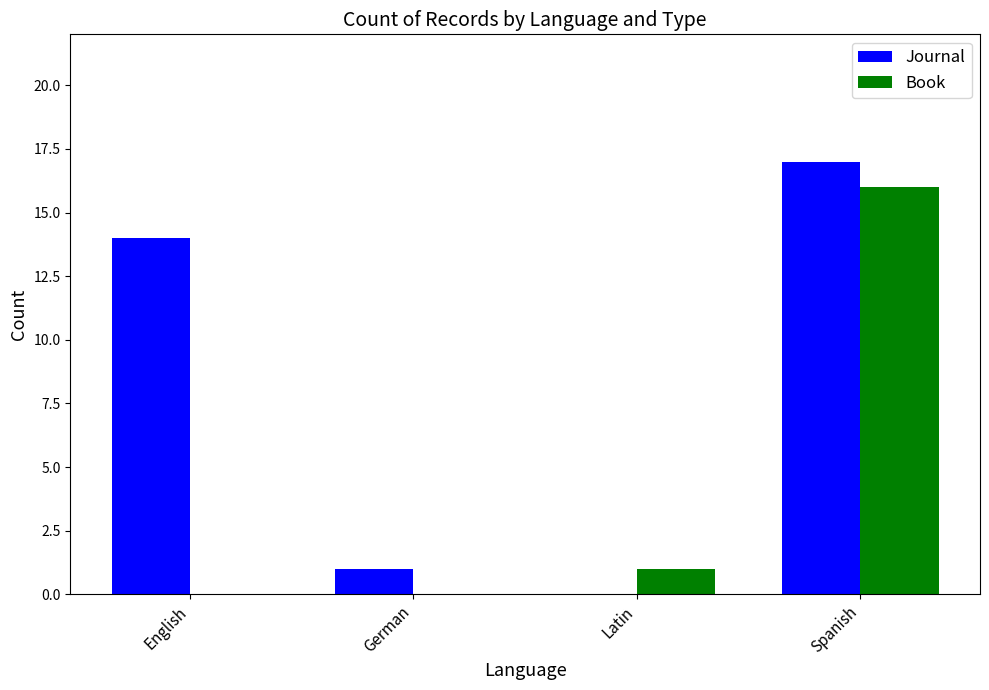

The Book series shows 1 at Latin. True or false?

True